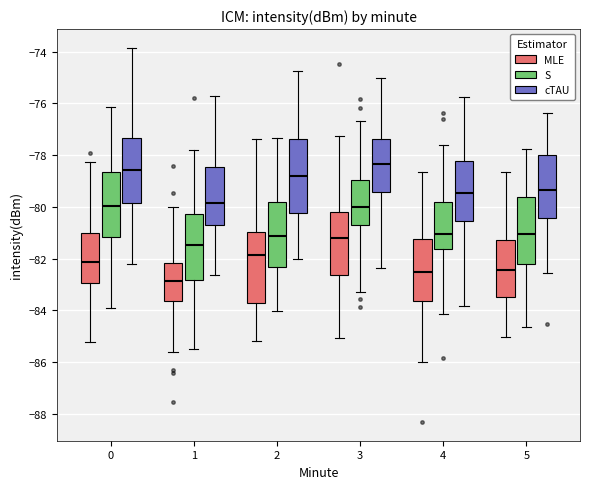

Where does the upper whisker of the box for 0 (cTAU) end on the y-axis? The values are not printed on the chart, so give them approximately, as read against the axis.

-73.8